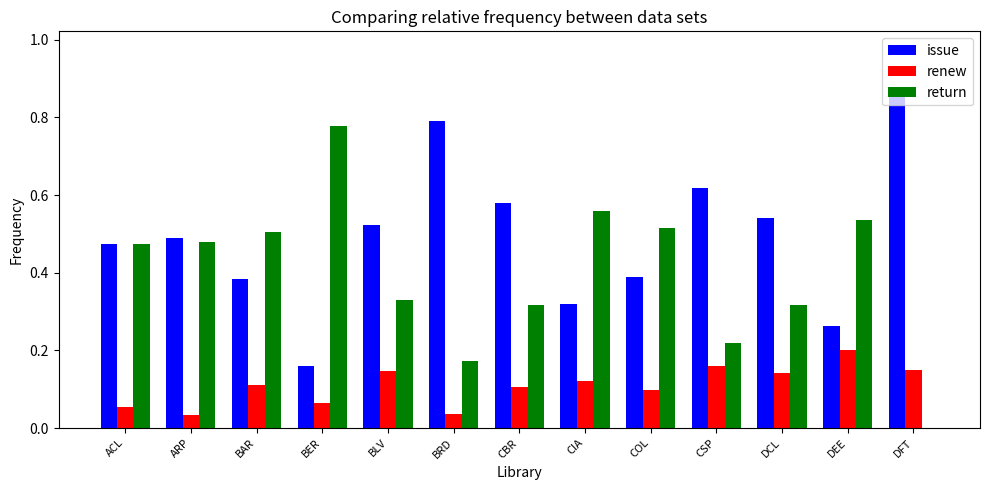

How many groups of bars are there?

13